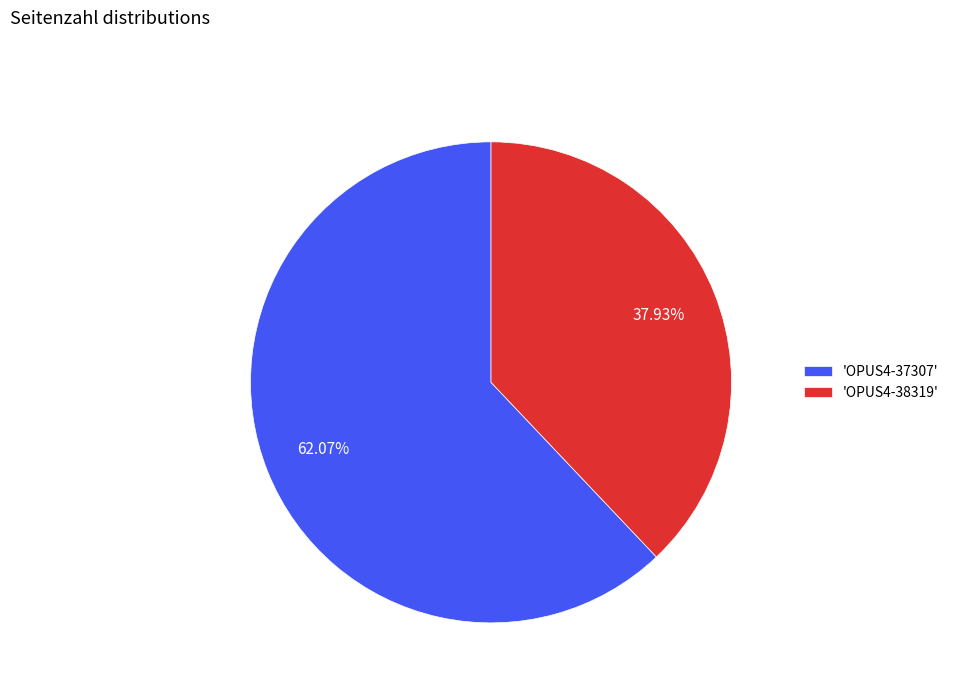

Rank the categories by value from lowest to highest.

'OPUS4-38319', 'OPUS4-37307'